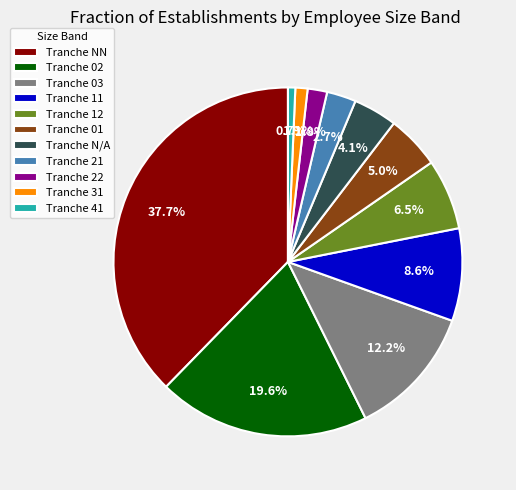

Is the sum of Tranche 03 and Tranche 31 greater than half?

No